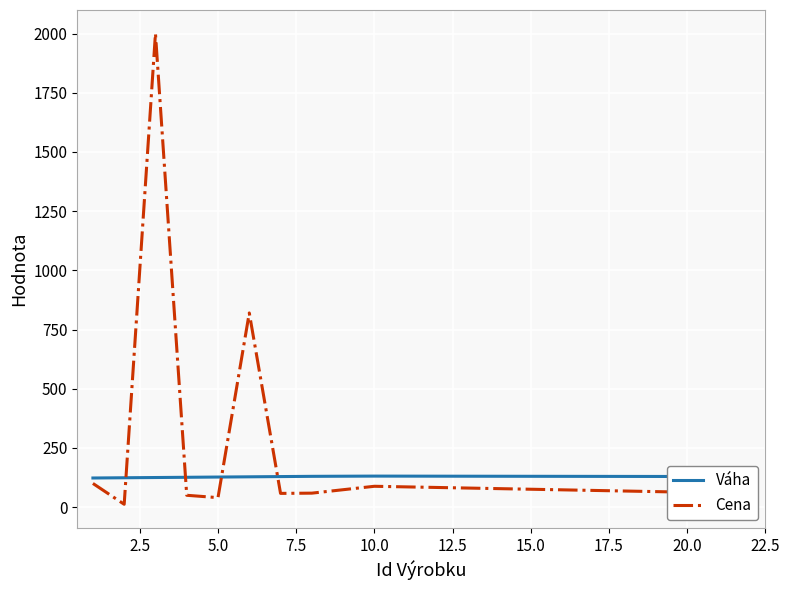

True or false: Váha and Cena cross at least once.

True